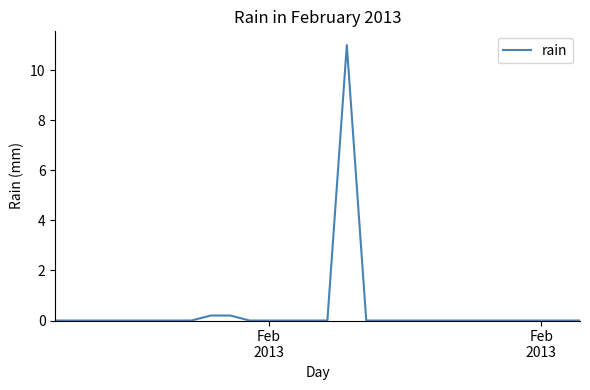

What is the difference between the maximum and minimum values?

11.0